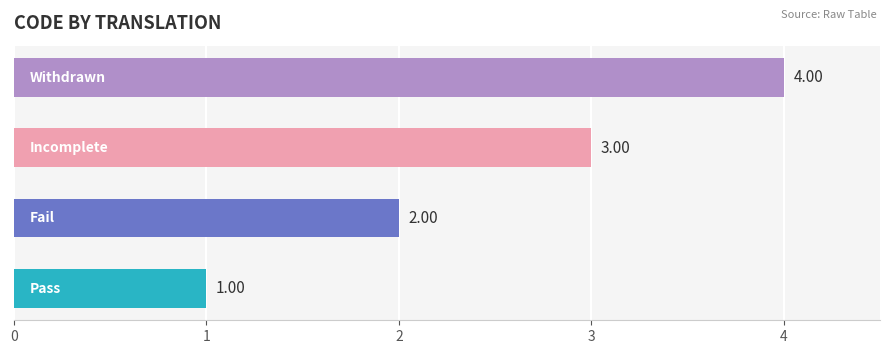

What is the sum of all values?

10